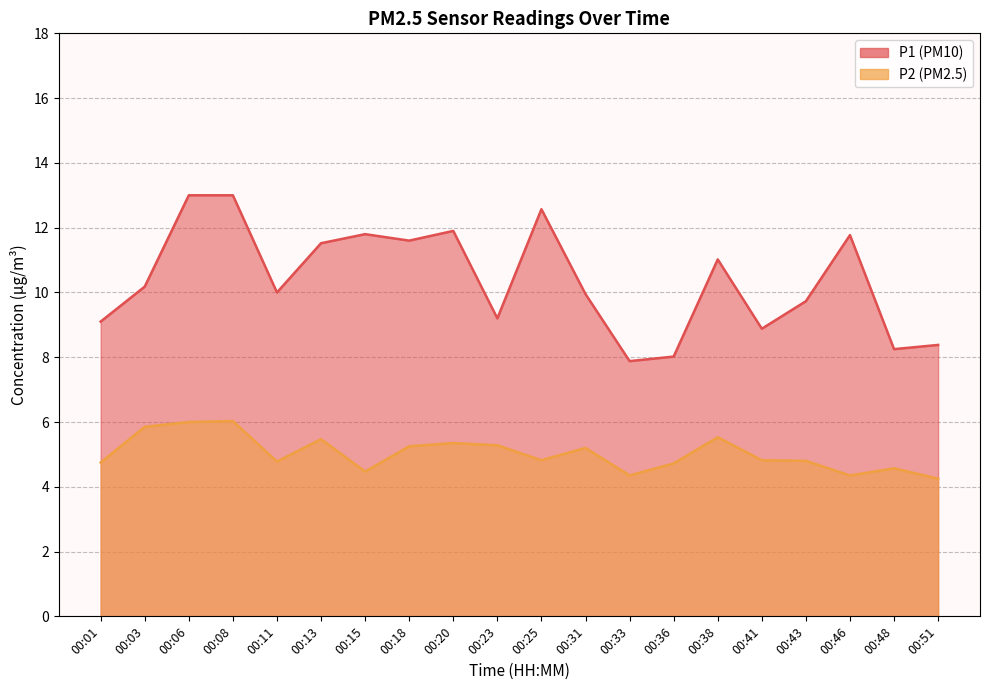

True or false: P1 and P2 intersect in this chart.

False